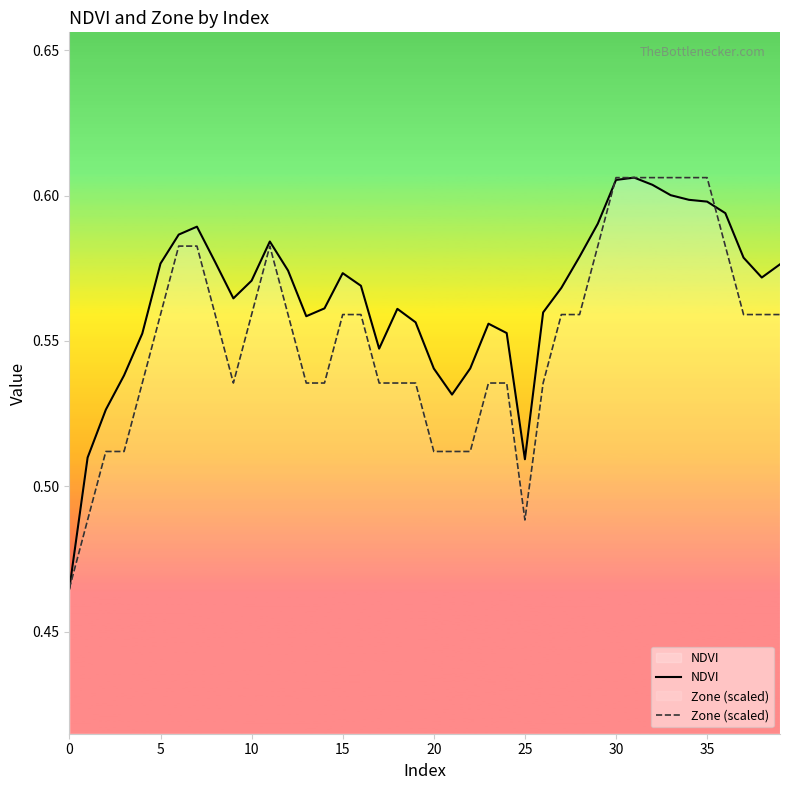

Between 9 and 20, which series saw the biggest shift?

NDVI